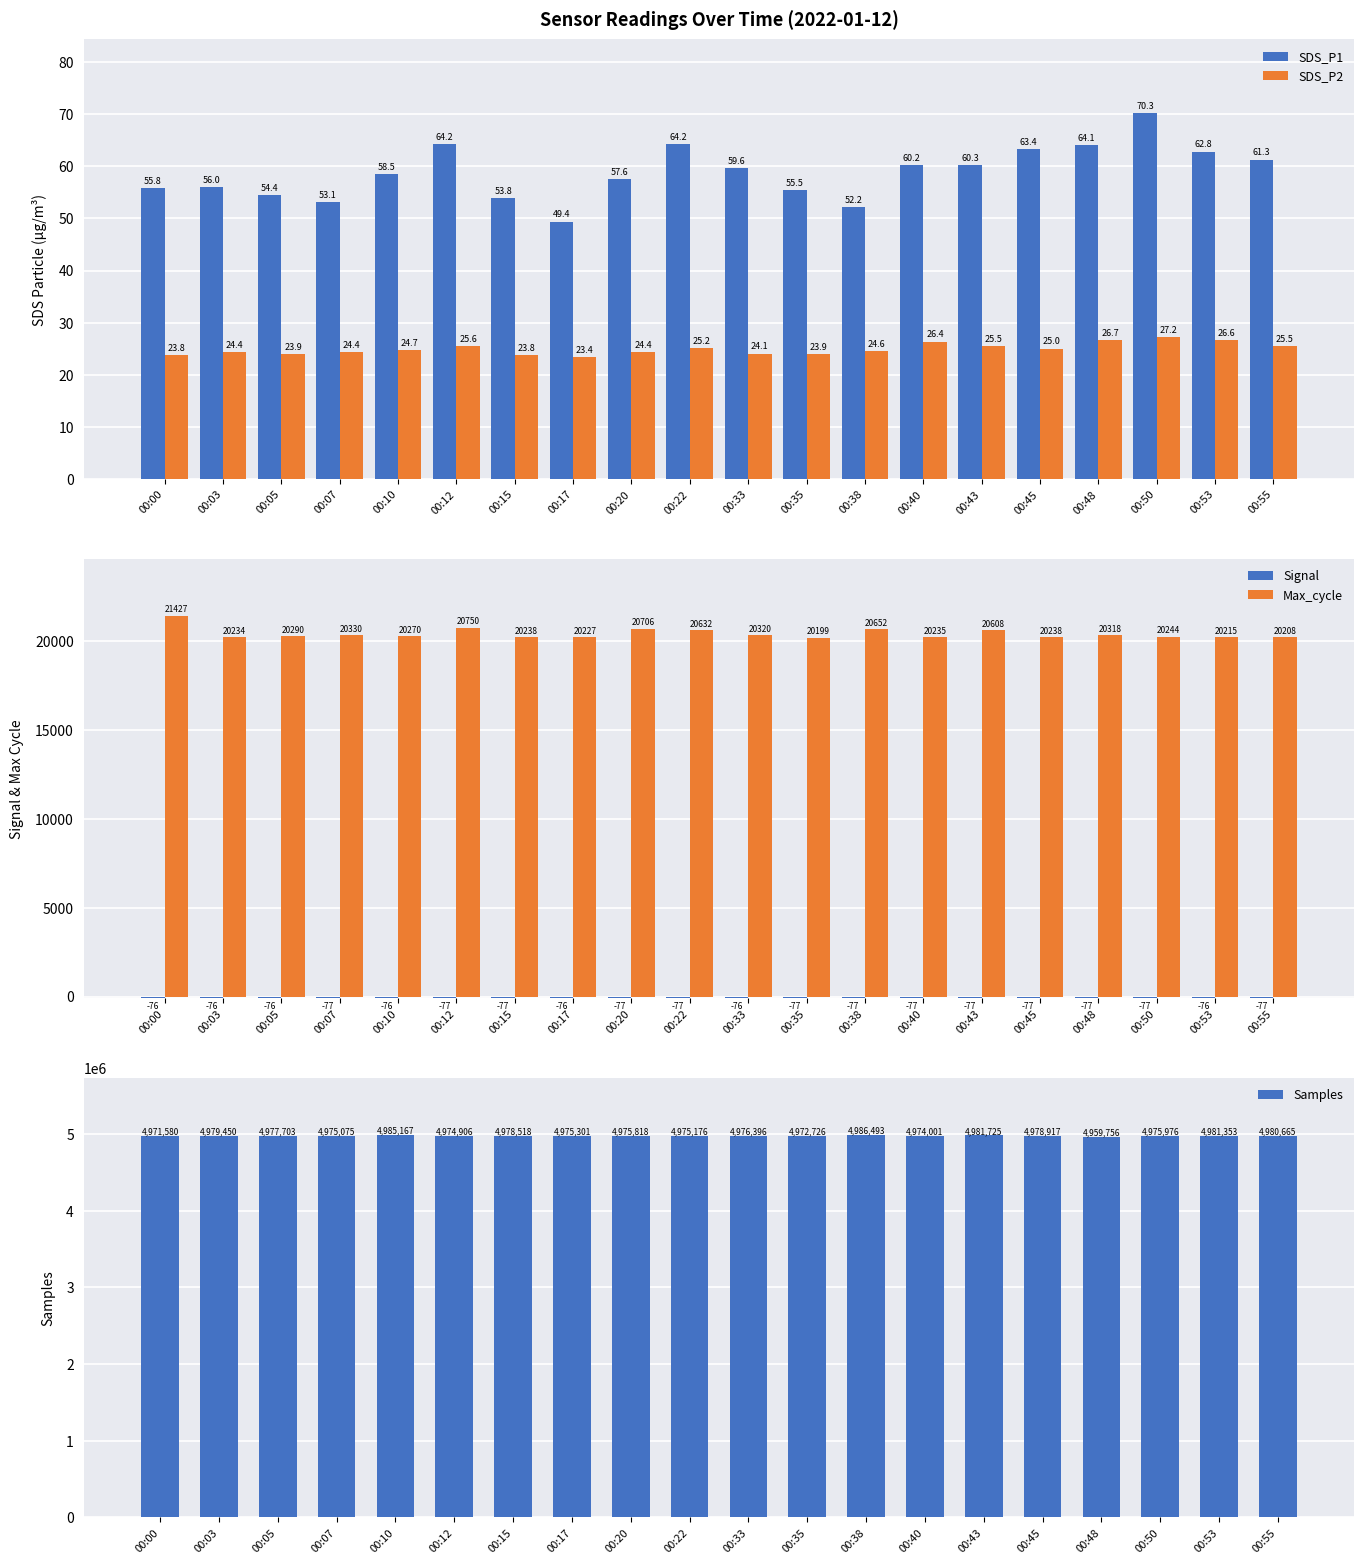

Which series has the largest total across all categories?

Samples